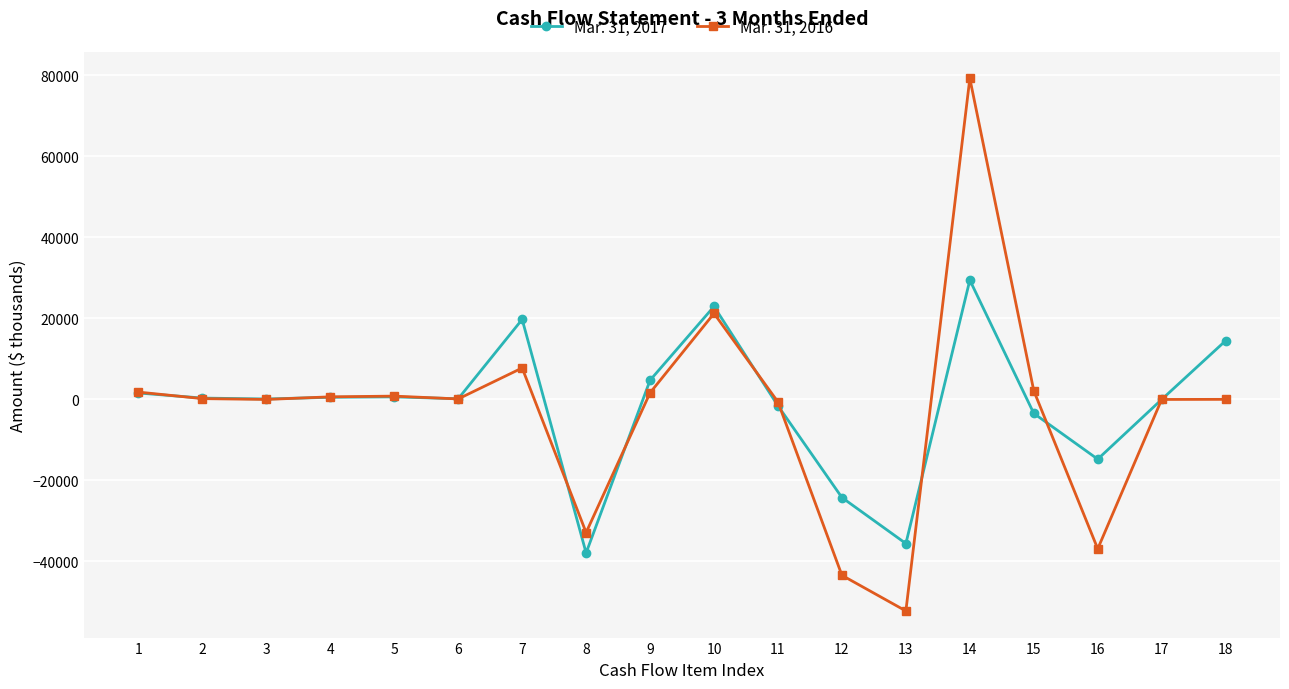

How many data points does each series have?

18